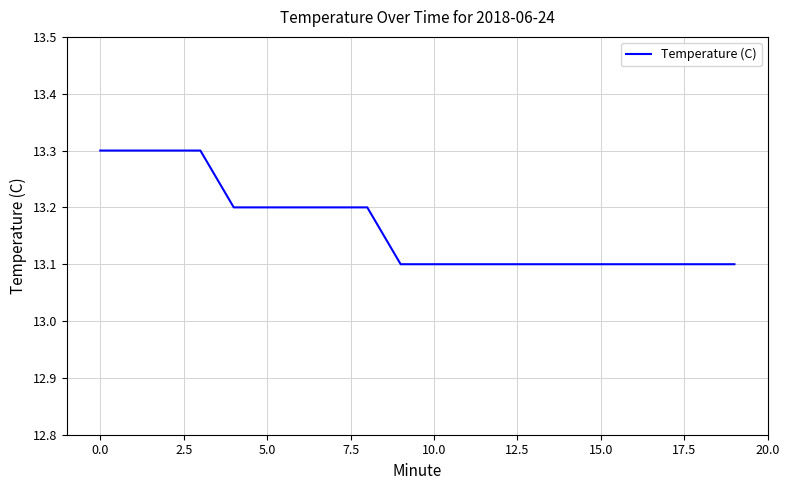

Is this an area chart (filled region under the line)?

No